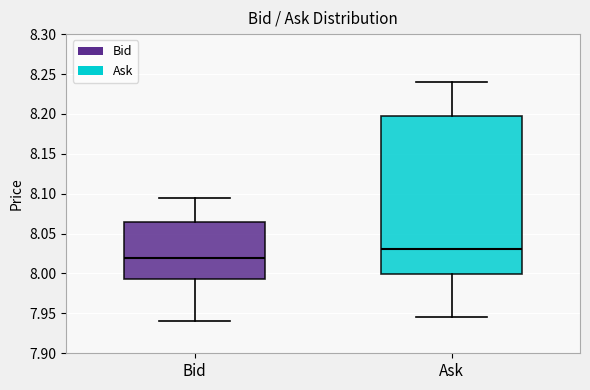

Reading left to right, read every box against the y-axis: the position of its median line, the range the box covers, and the ends of its whiskers. The values are not printed on the chart, so give them approximately, as read against the axis.

Bid: median 8.020, box 7.995 to 8.065, whiskers 7.940 to 8.095
Ask: median 8.030, box 8.000 to 8.195, whiskers 7.945 to 8.240